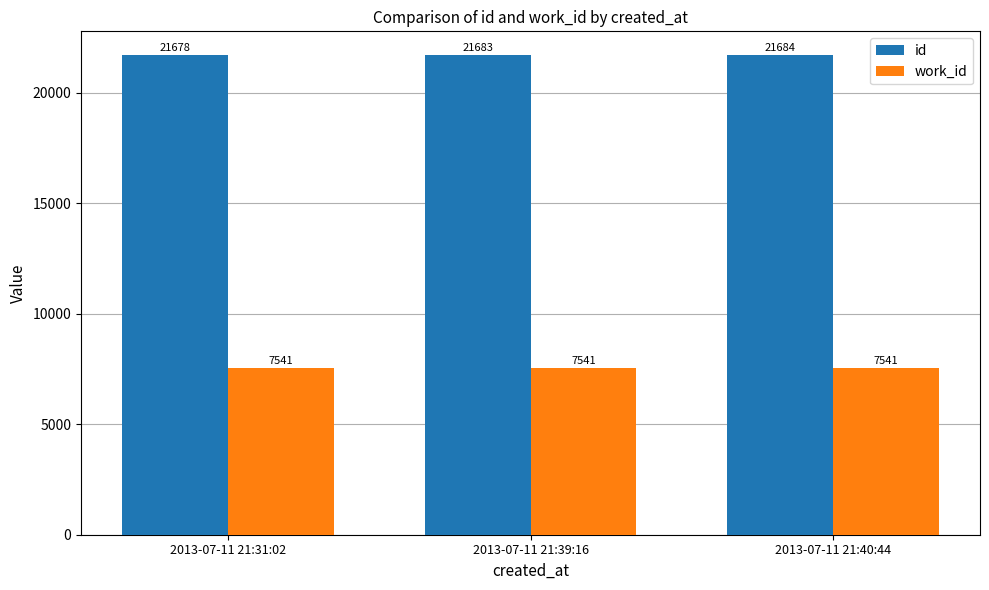

How many groups of bars are there?

3